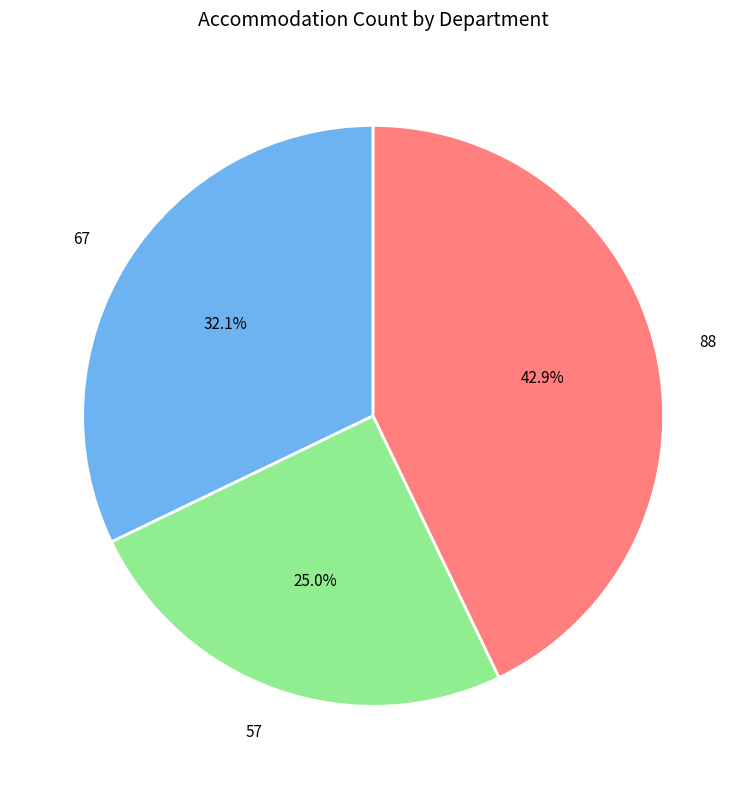

To the nearest percent, what percentage of the pie is 57?

25%